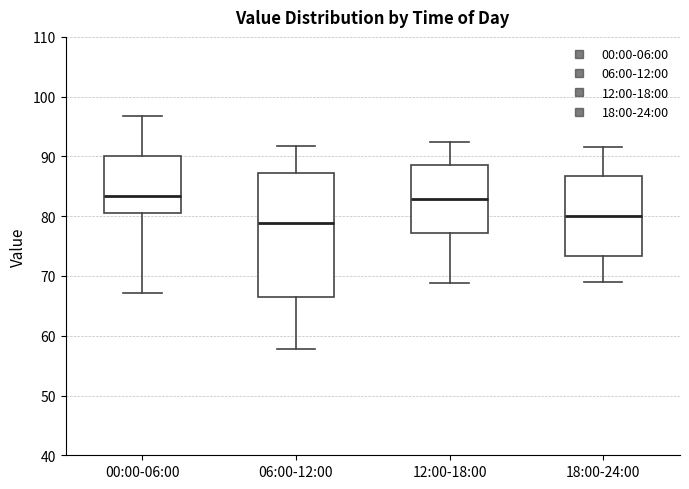

Reading left to right, read every box against the y-axis: the position of its median line, the range the box covers, and the ends of its whiskers. The values are not printed on the chart, so give them approximately, as read against the axis.

00:00-06:00: median 83, box 81 to 90, whiskers 67 to 97
06:00-12:00: median 79, box 66 to 87, whiskers 58 to 92
12:00-18:00: median 83, box 77 to 89, whiskers 69 to 92
18:00-24:00: median 80, box 73 to 87, whiskers 69 to 92